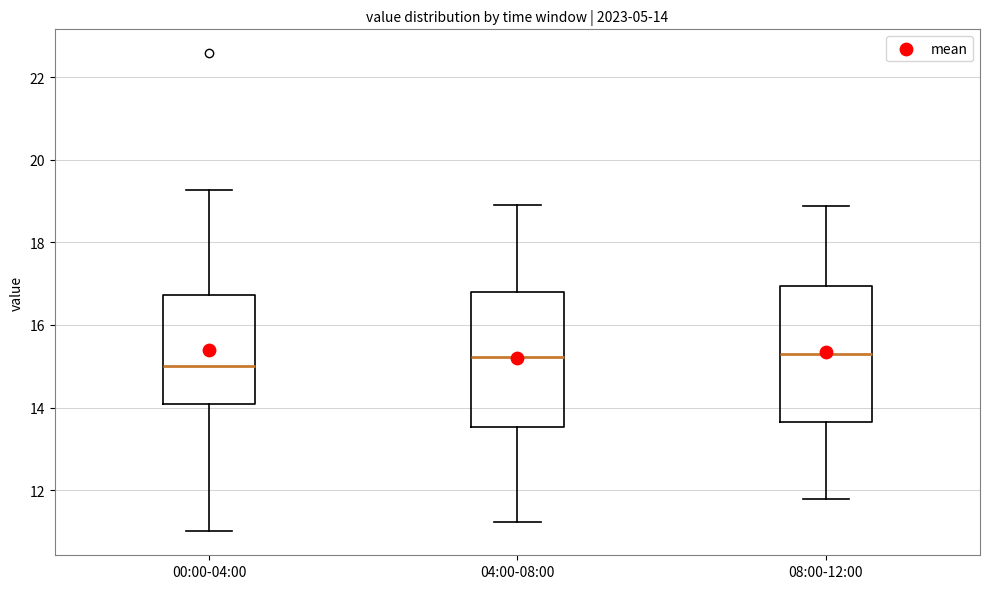

Which box's median line is the lowest?

00:00-04:00